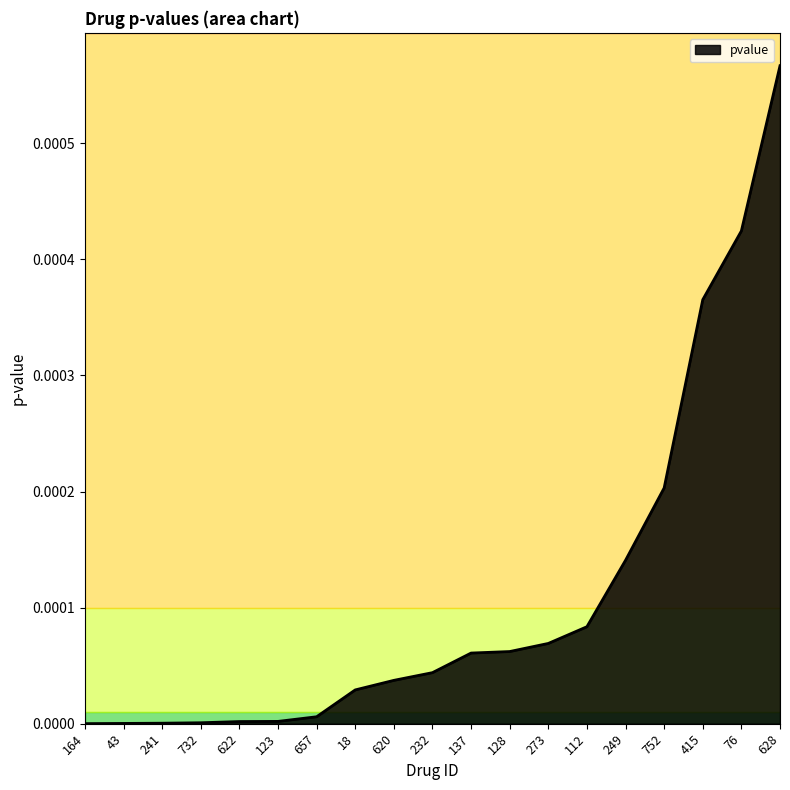

Which label corresponds to the largest value in the chart?

628